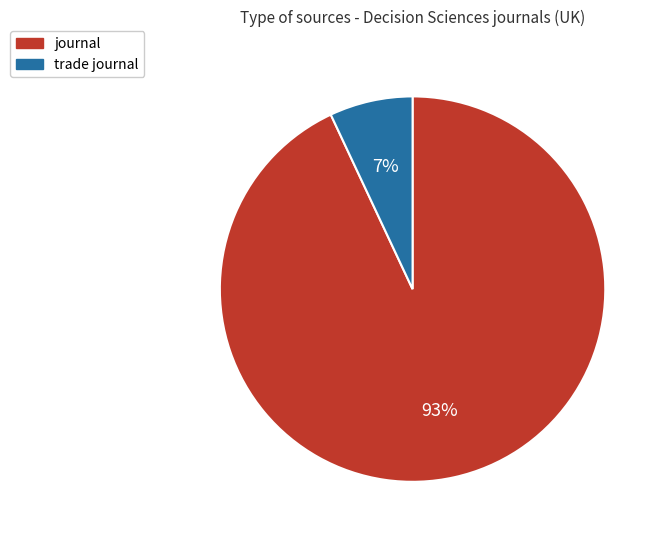

Is there any slice that represents more than half of the pie?

Yes